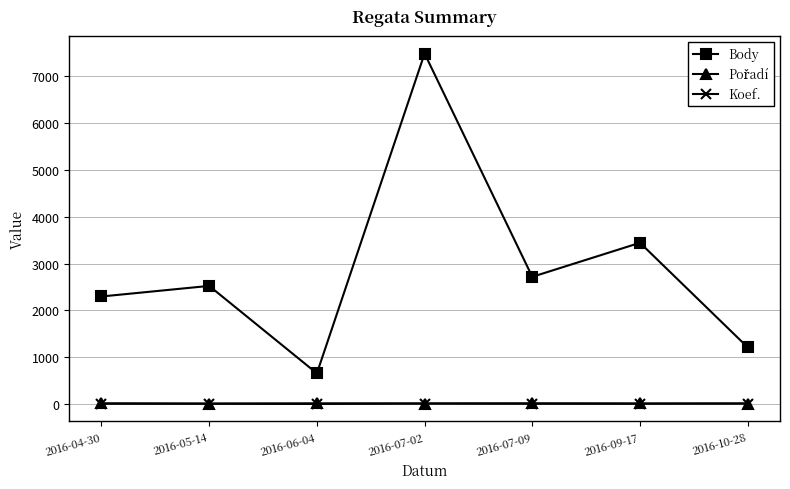

At which category is the sum across all series the highest?

2016-07-02